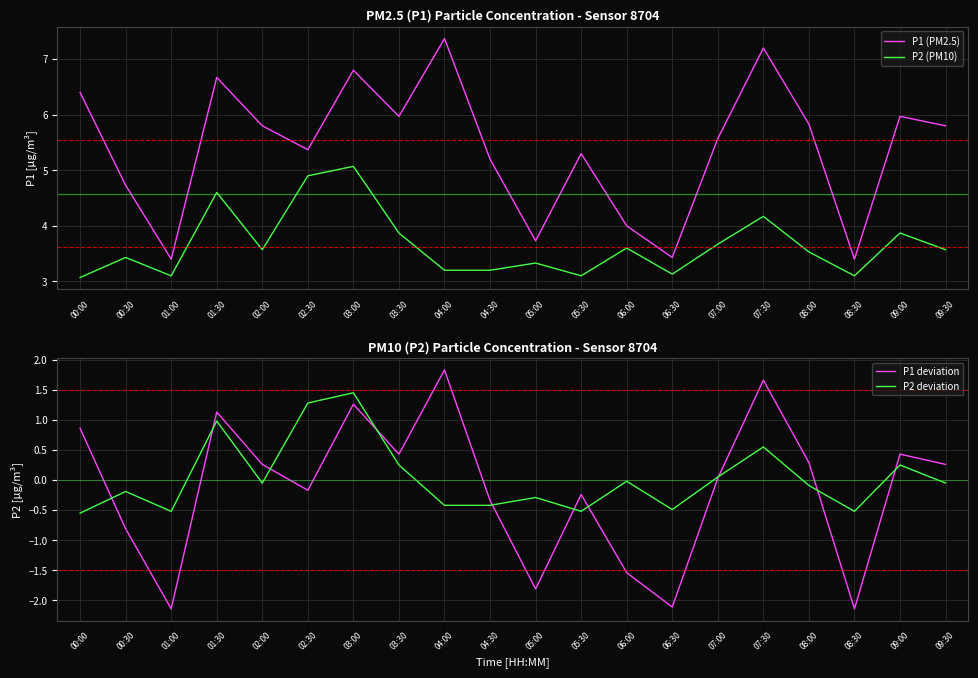

How many lines are shown in the chart?

4